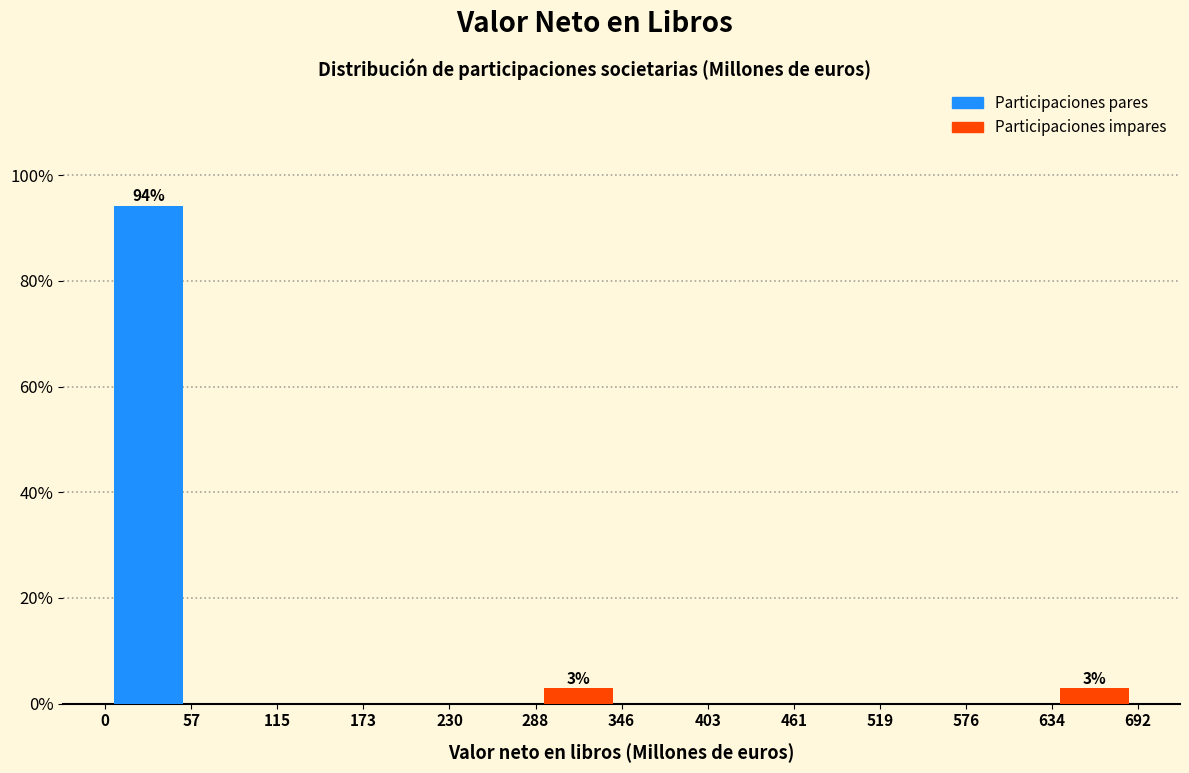

Over which range of the x-axis is the bar tallest?

0 to 57